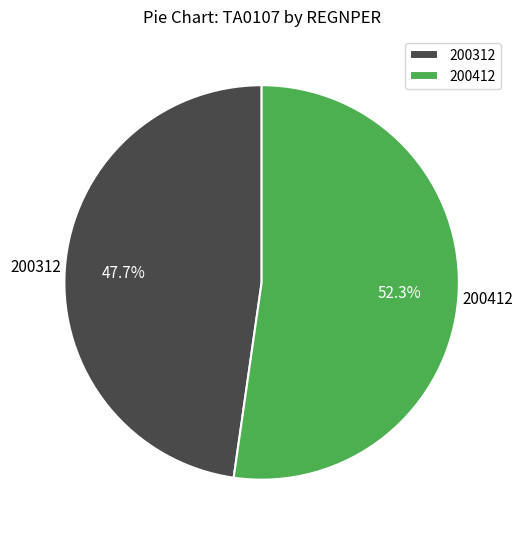

How many slices are in this pie chart?

2